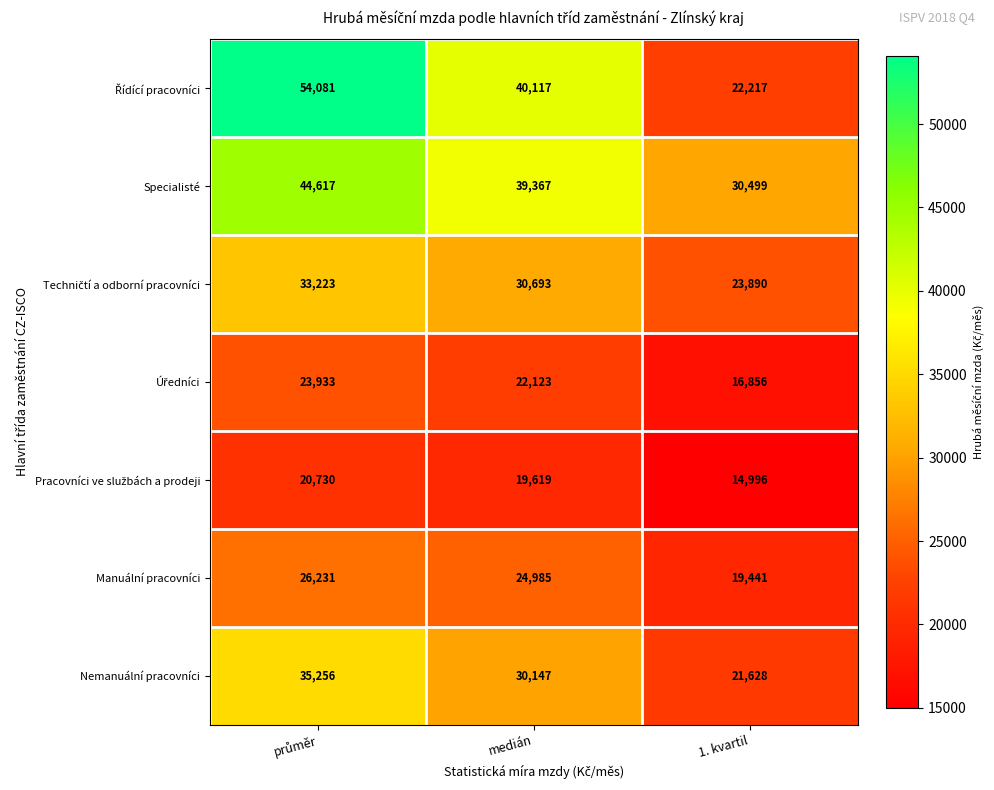

What is the minimum value for Specialisté?

30499